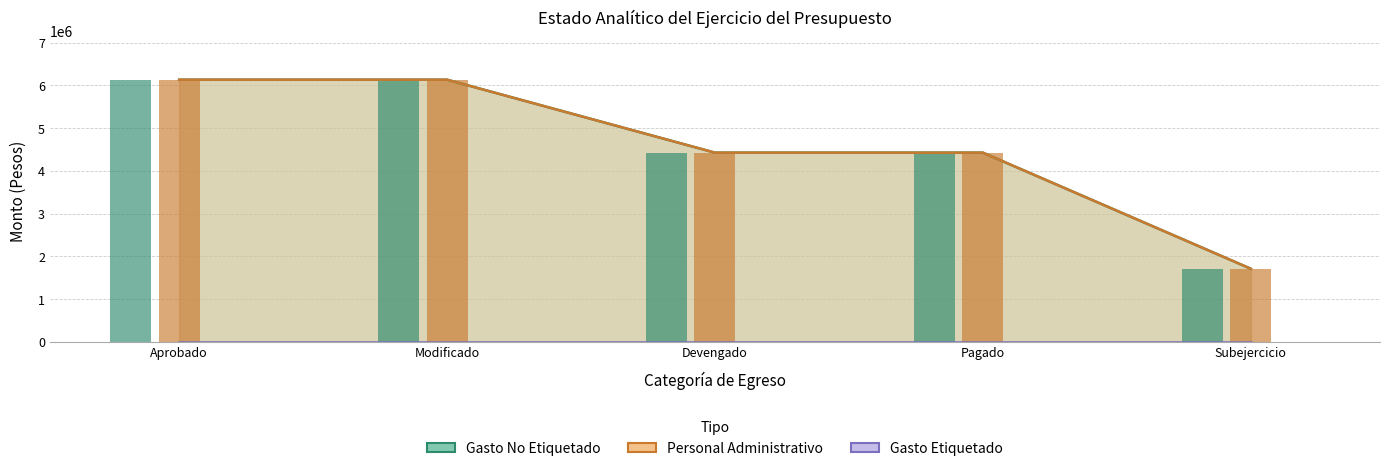

At which label is Personal Administrativo closest to 3922050?

Devengado